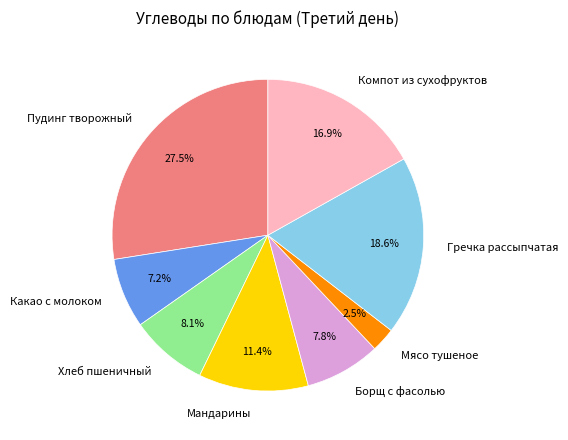

Approximately how many times larger is the value at Гречка рассыпчатая compared to Борщ с фасолью?

2.4